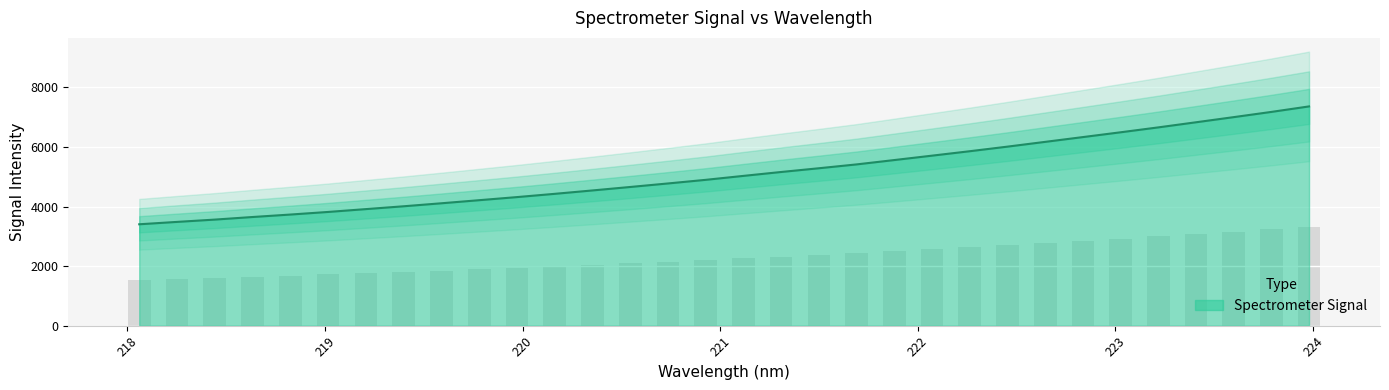

Rank the categories by value from highest to lowest.

223.9802, 223.7895, 223.5987, 223.408, 223.2172, 223.0264, 222.8355, 222.6447, 222.4538, 222.263, 222.0721, 221.8812, 221.6902, 221.4993, 221.3083, 221.1174, 220.9264, 220.7354, 220.5444, 220.3533, 220.1623, 219.9712, 219.7801, 219.589, 219.3979, 219.2067, 219.0156, 218.8244, 218.6332, 218.442, 218.2508, 218.0596